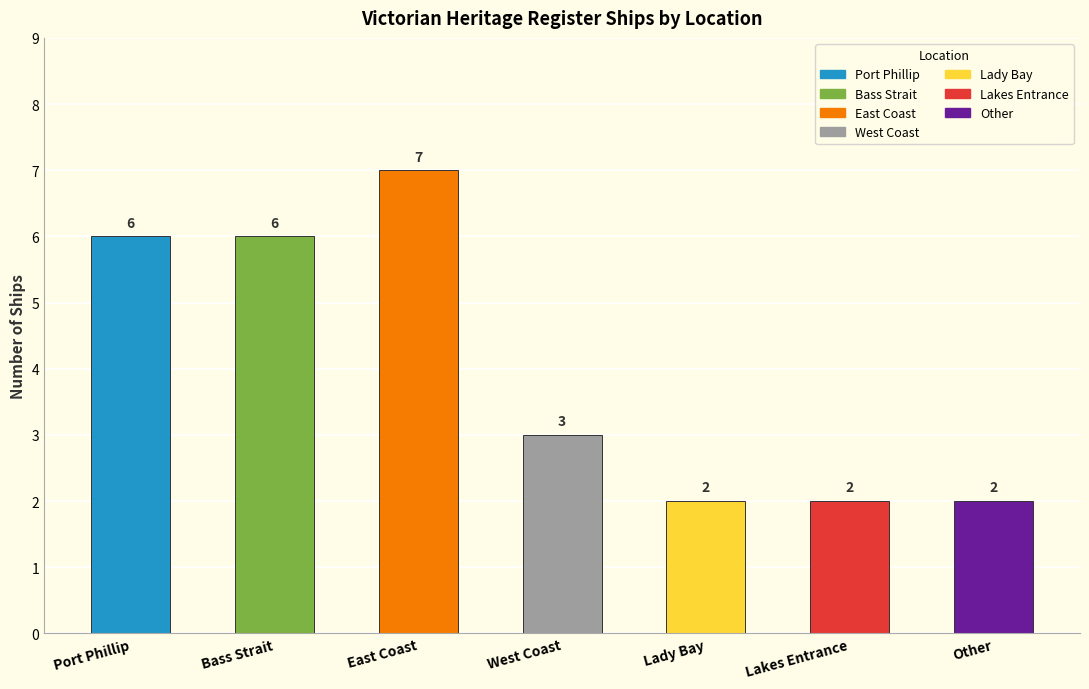

What is the difference between the maximum and minimum values?

5